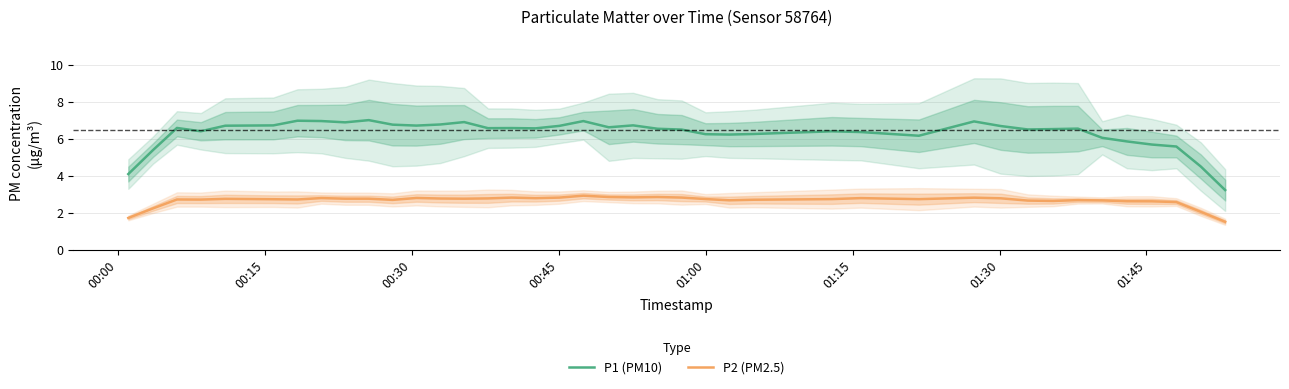

In P1 (PM10), how many points are higher than both neighbors (excluding endpoints)?

10